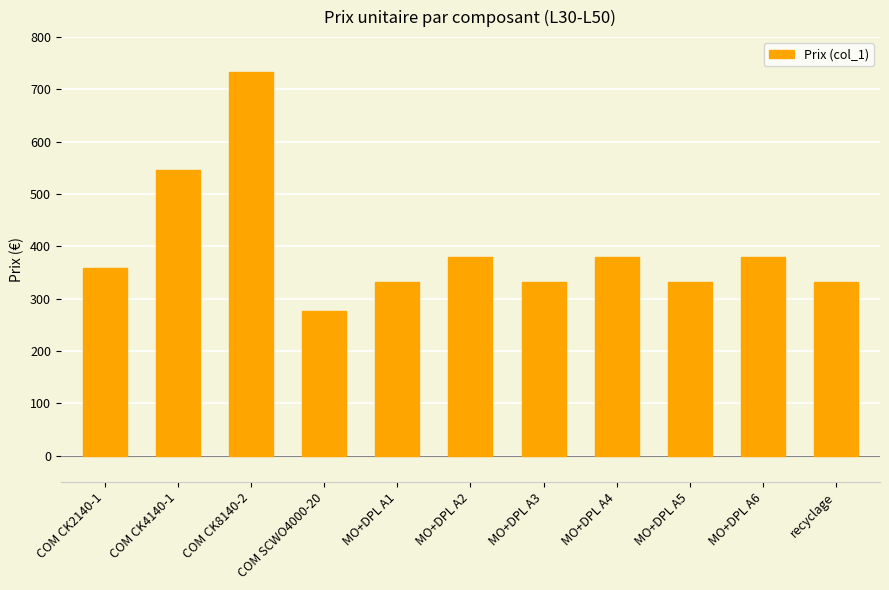

Is it true that the value at MO+DPL A6 is 379.1?

True